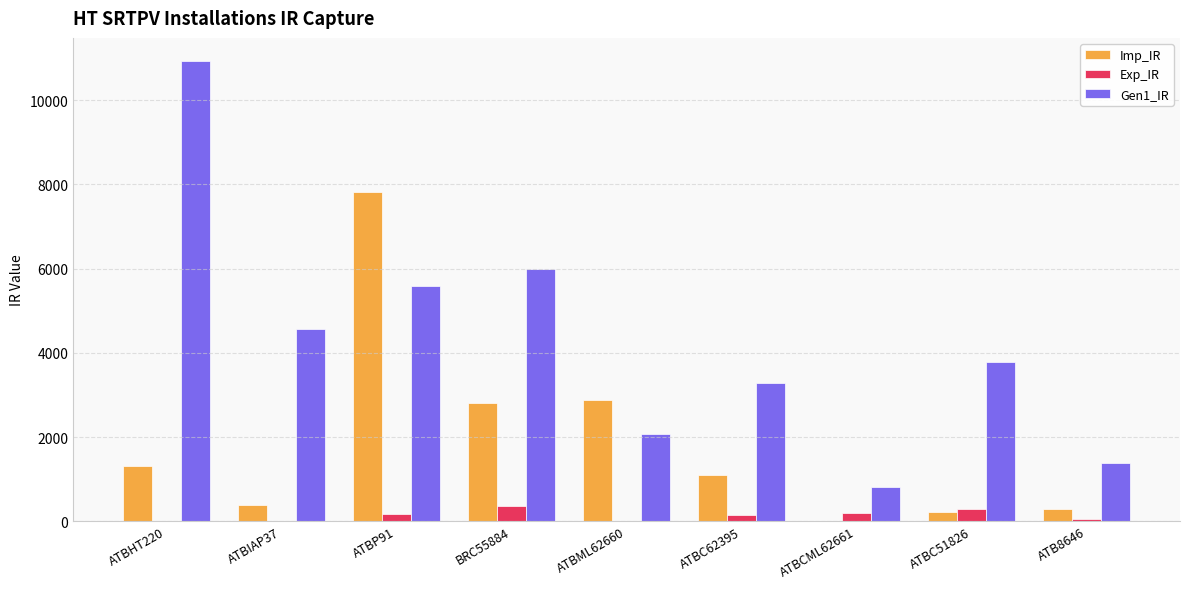

What value does the Imp_IR series have at BRC55884?

2797.9